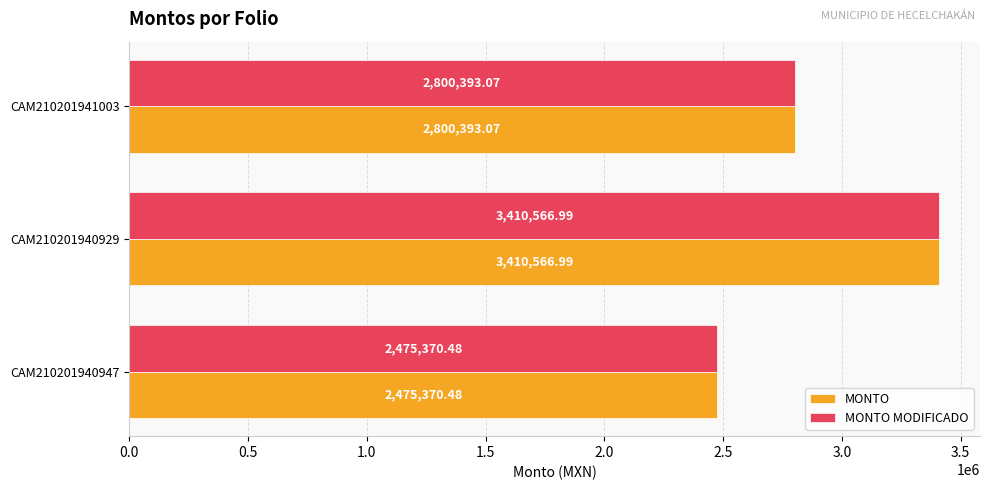

What is the total value across all series at CAM210201941003?

5600786.1